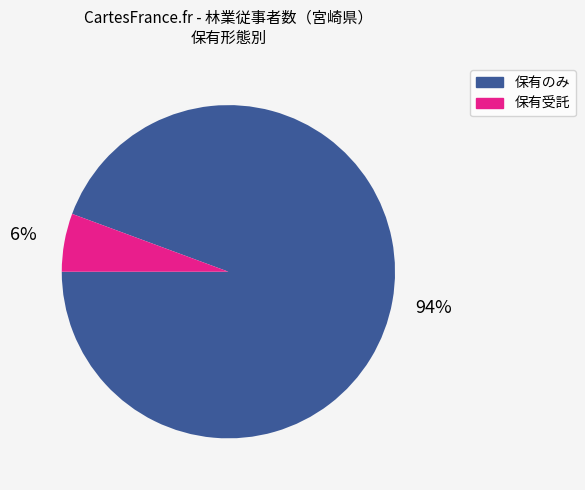

To the nearest percent, what is the average slice percentage?

50%